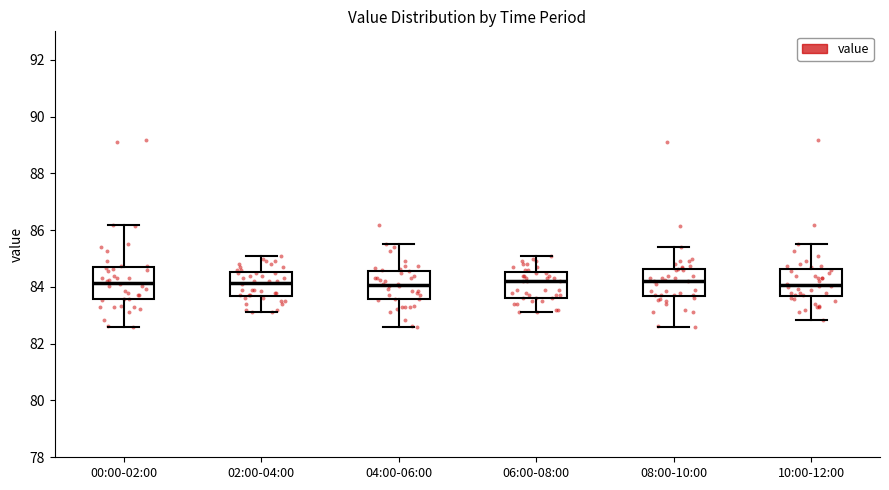

Reading left to right, transcribe this box plot: for each box, give where its median line is, the range the box spans, and where its two whiskers end, as read against the y-axis. The values are not printed on the chart, so give them approximately, as read against the axis.

00:00-02:00: median 84.2, box 83.6 to 84.6, whiskers 82.6 to 86.2
02:00-04:00: median 84.2, box 83.6 to 84.6, whiskers 83.2 to 85.2
04:00-06:00: median 84.0, box 83.6 to 84.6, whiskers 82.6 to 85.6
06:00-08:00: median 84.2, box 83.6 to 84.6, whiskers 83.2 to 85.2
08:00-10:00: median 84.2, box 83.6 to 84.6, whiskers 82.6 to 85.4
10:00-12:00: median 84.0, box 83.6 to 84.6, whiskers 82.8 to 85.6